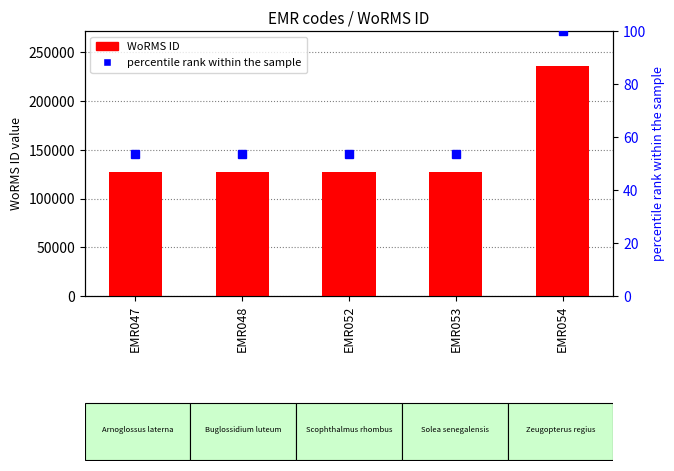

Rank the categories by value from lowest to highest.

EMR047, EMR052, EMR048, EMR053, EMR054